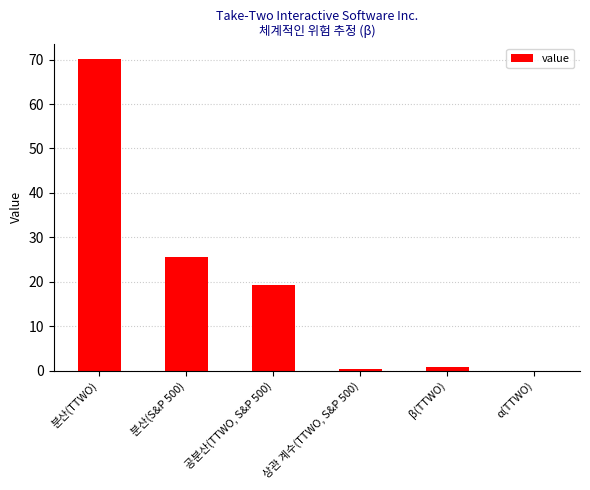

Which label corresponds to the largest value in the chart?

분산(TTWO)